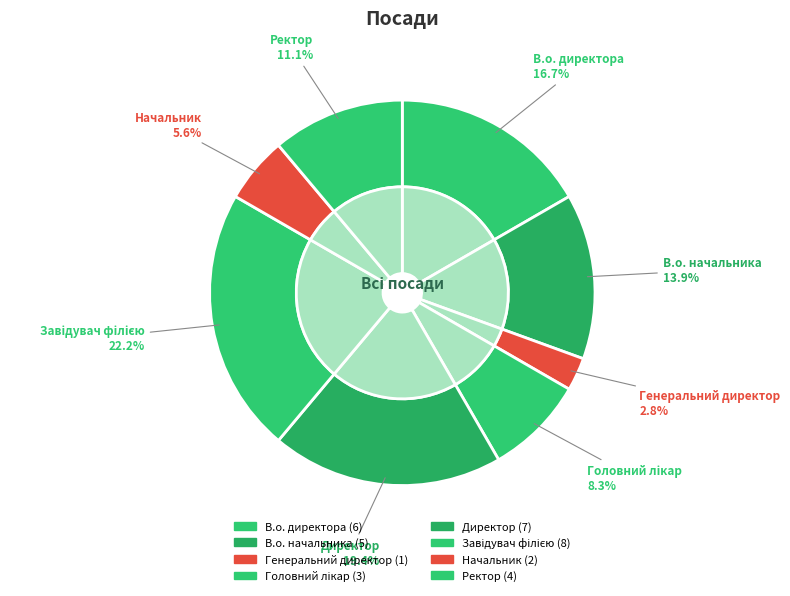

How many segments does this pie chart have?

8